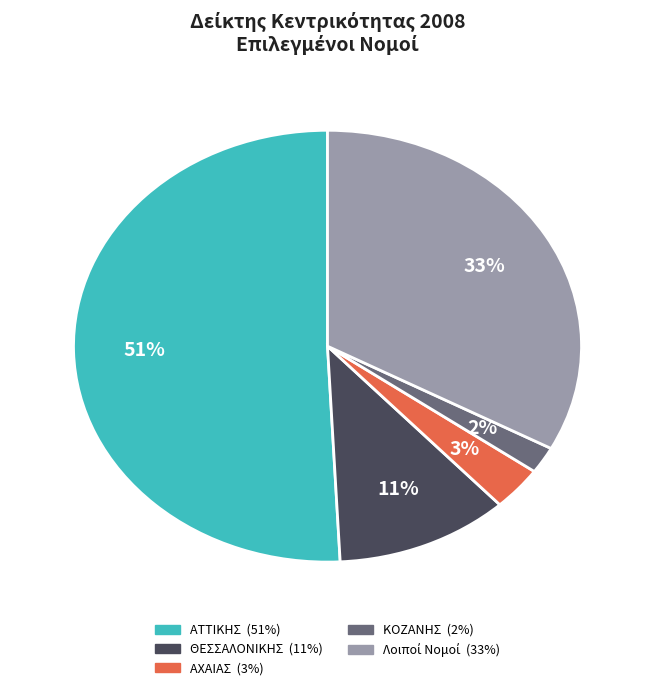

To the nearest percent, what is the difference between the largest and smallest slice percentages?

49%